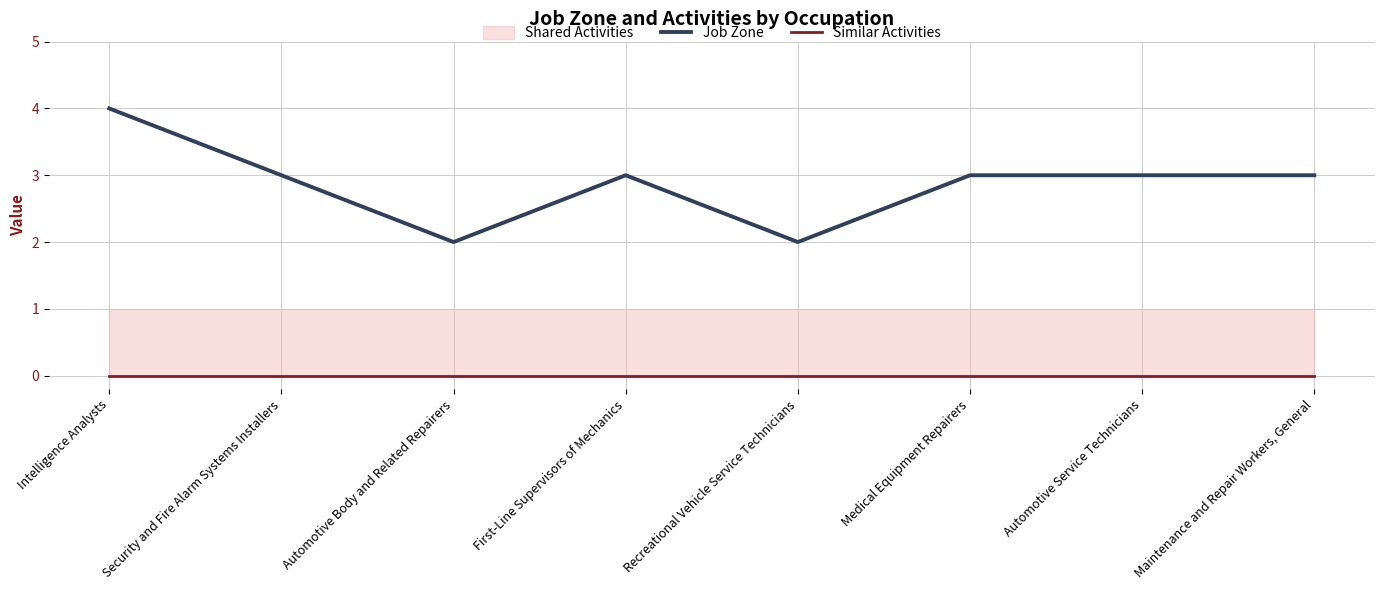

Is it true that Job Zone equals 3 at First-Line Supervisors of Mechanics?

True